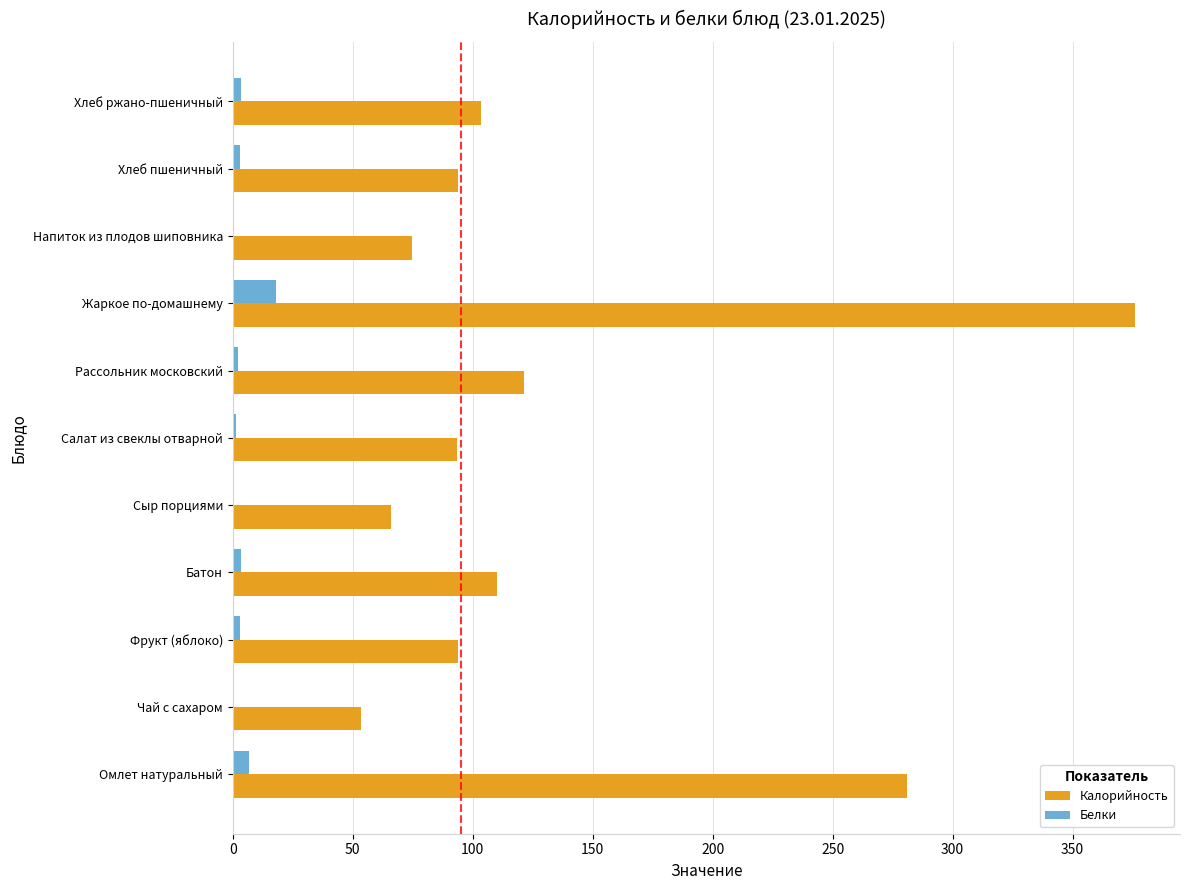

What is the average value of the Белки series?

3.8